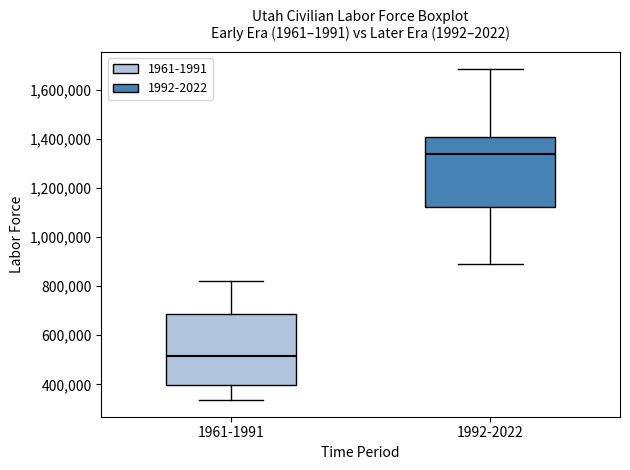

Reading left to right, read every box against the y-axis: the position of its median line, the range the box covers, and the ends of its whiskers. The values are not printed on the chart, so give them approximately, as read against the axis.

1961-1991: median 520000, box 400000 to 680000, whiskers 340000 to 820000
1992-2022: median 1340000, box 1120000 to 1400000, whiskers 880000 to 1680000